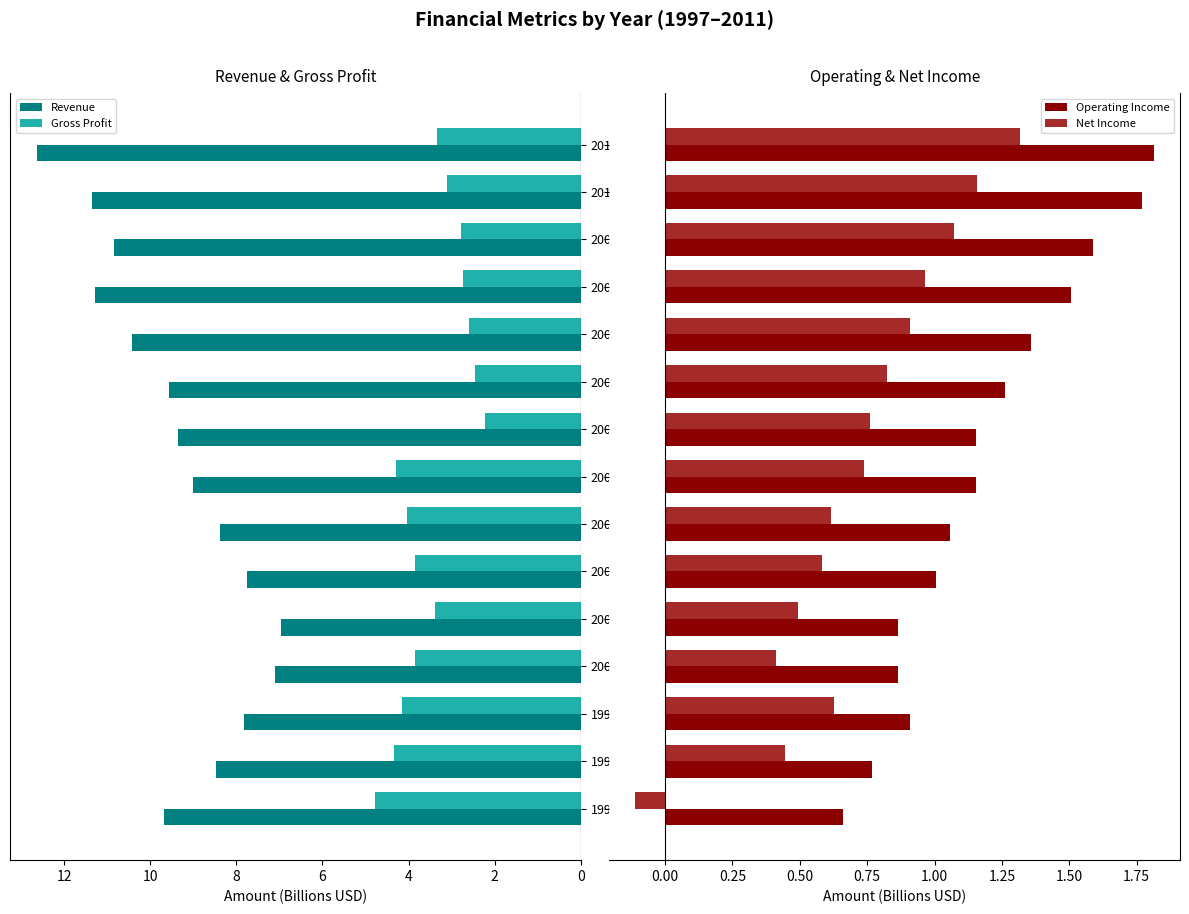

Are the bars grouped side by side (vs. stacked)?

Yes